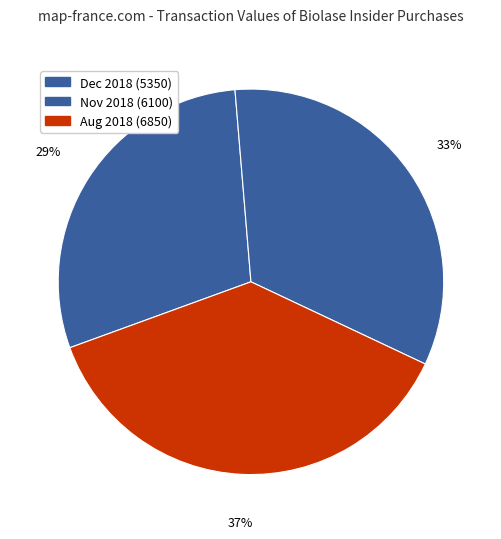

How many segments does this pie chart have?

3